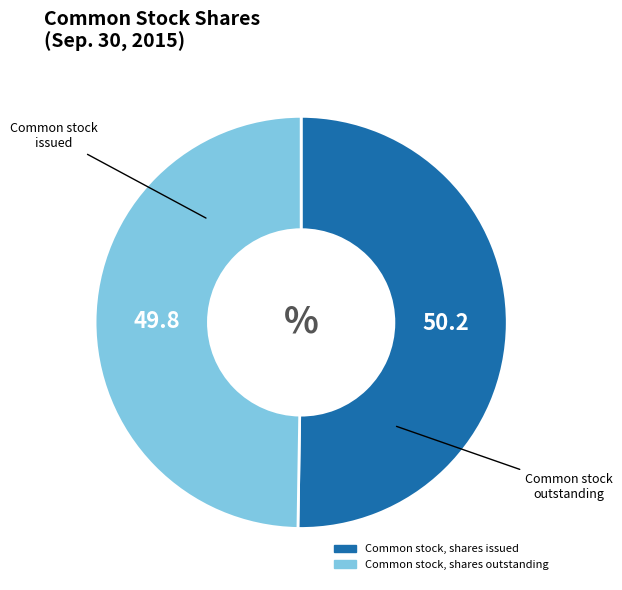

Approximately how many times larger is the value at Common stock, shares outstanding compared to Common stock, shares issued?

1.0